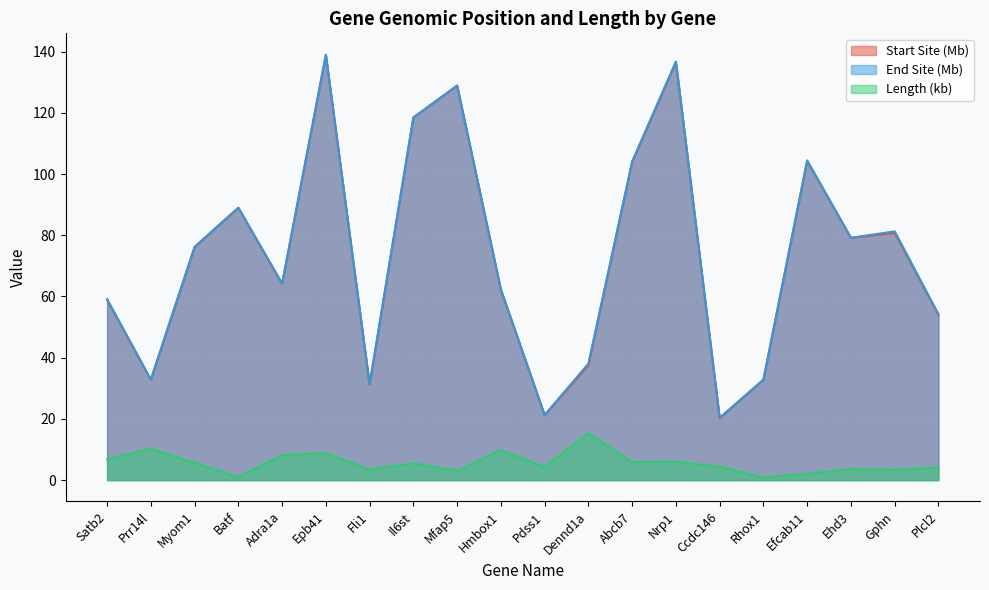

How many categories are shown in the chart?

20